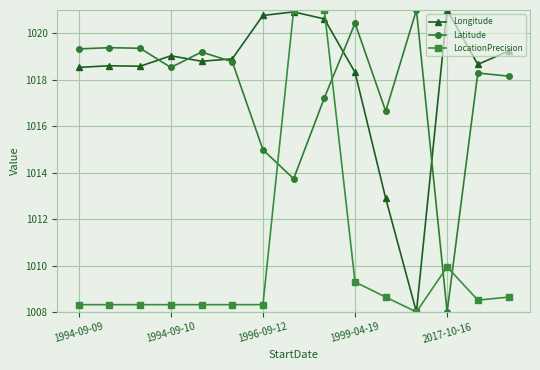

What is the greatest value displayed?

1021.0